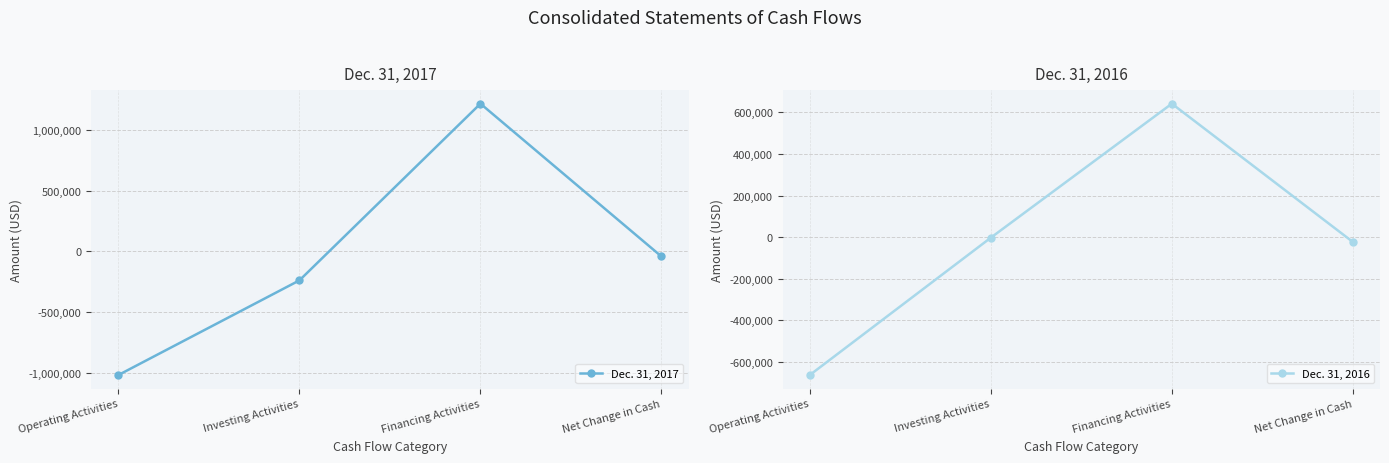

At which category is the sum across all series the highest?

Financing Activities